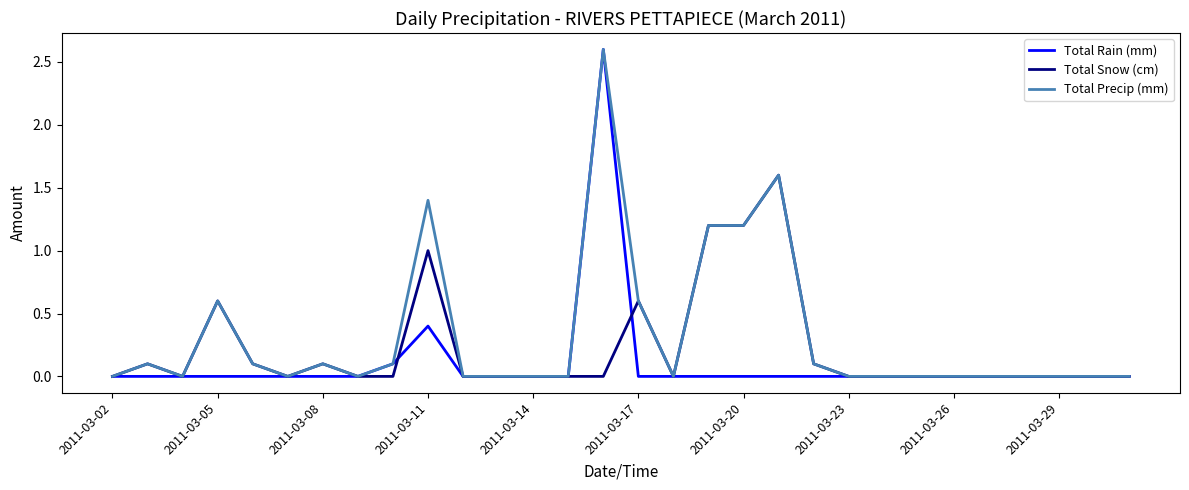

List the series in order of their overall mean, highest first.

Total Precip (mm), Total Snow (cm), Total Rain (mm)